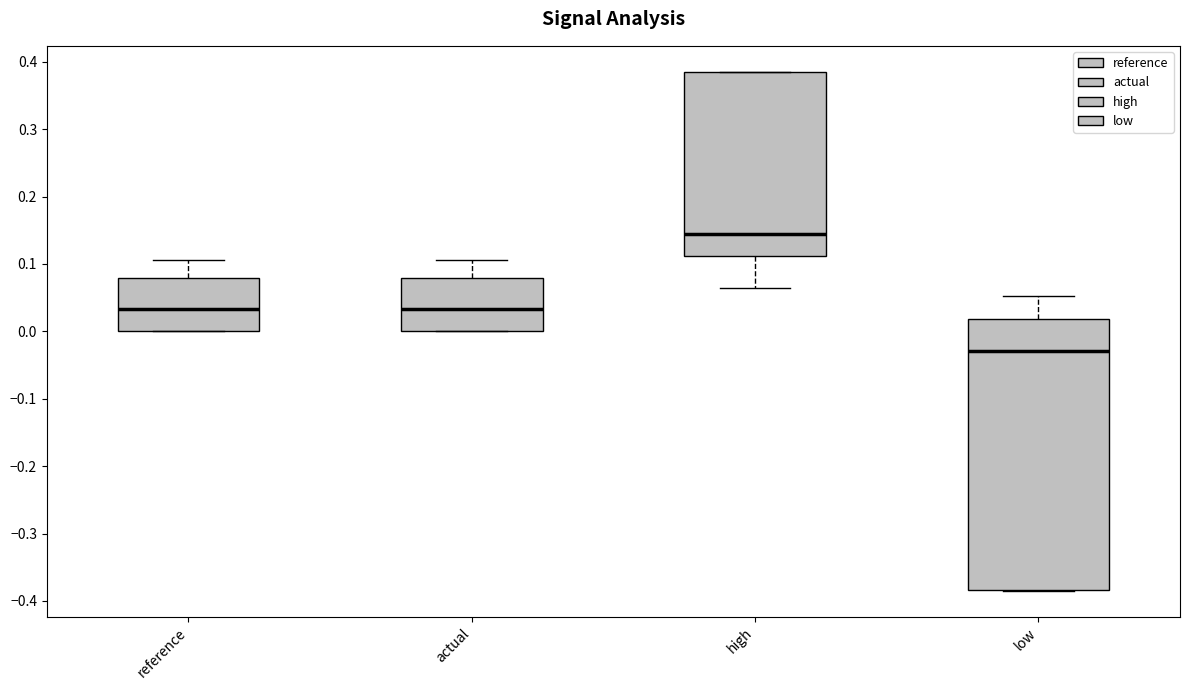

Which box's median line is the highest?

high